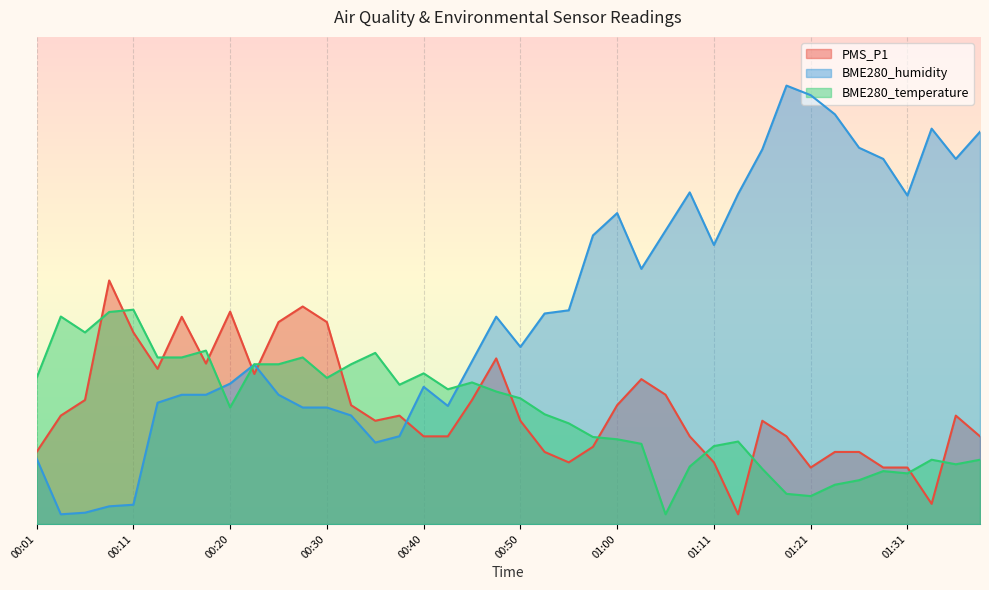

At which category does PMS_P1 reach its first local peak?

00:08